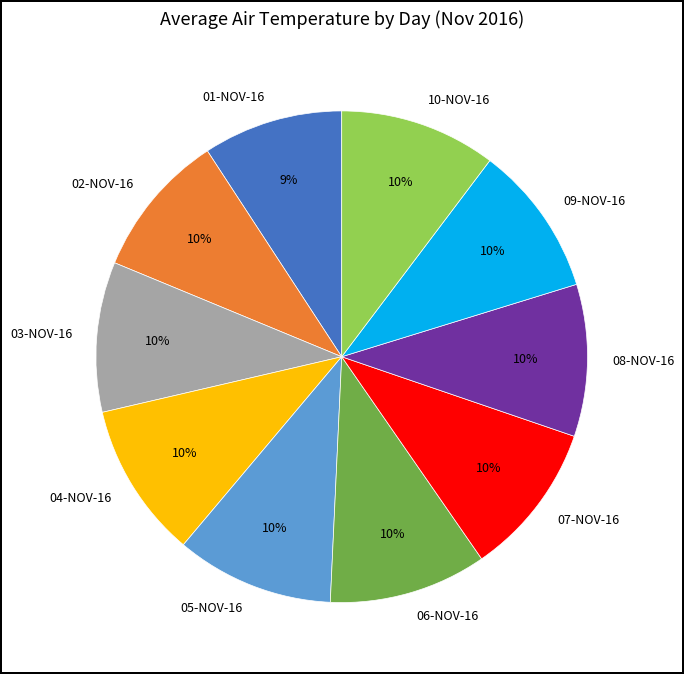

To the nearest percent, what is the difference between the largest and smallest slice percentages?

1%